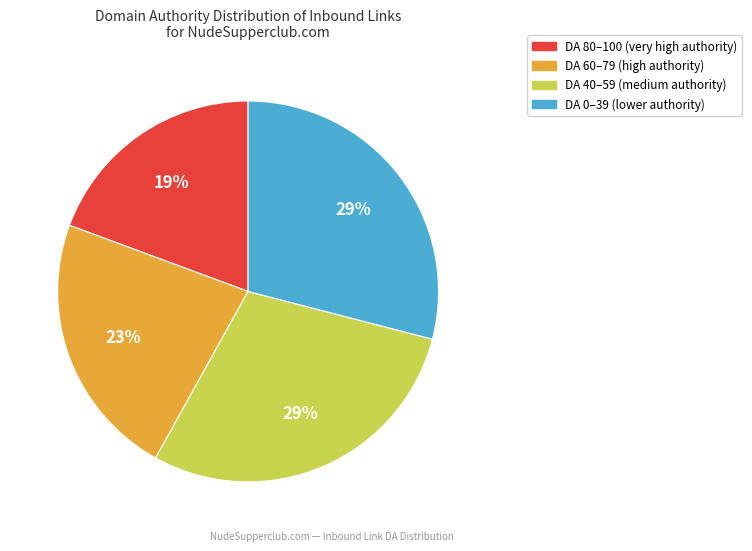

To the nearest percent, what is the difference between the largest and smallest slice percentages?

10%